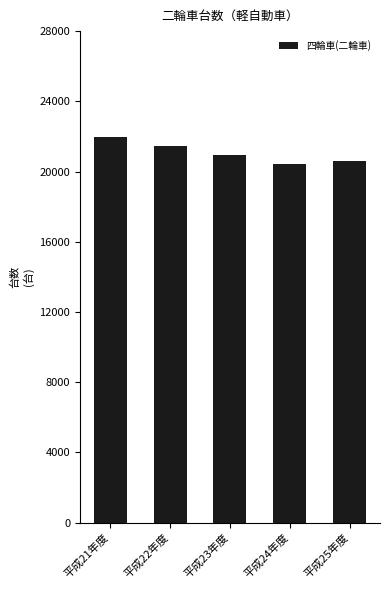

Does the chart contain any negative values?

No